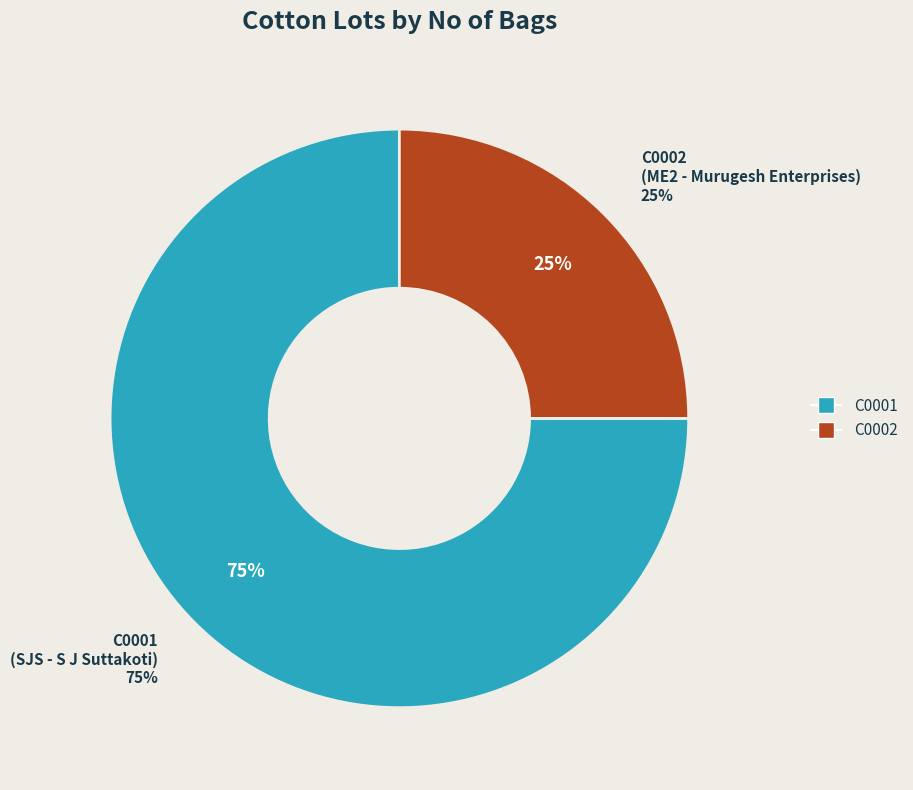

Is the sum of C0002 and C0001 greater than half?

Yes